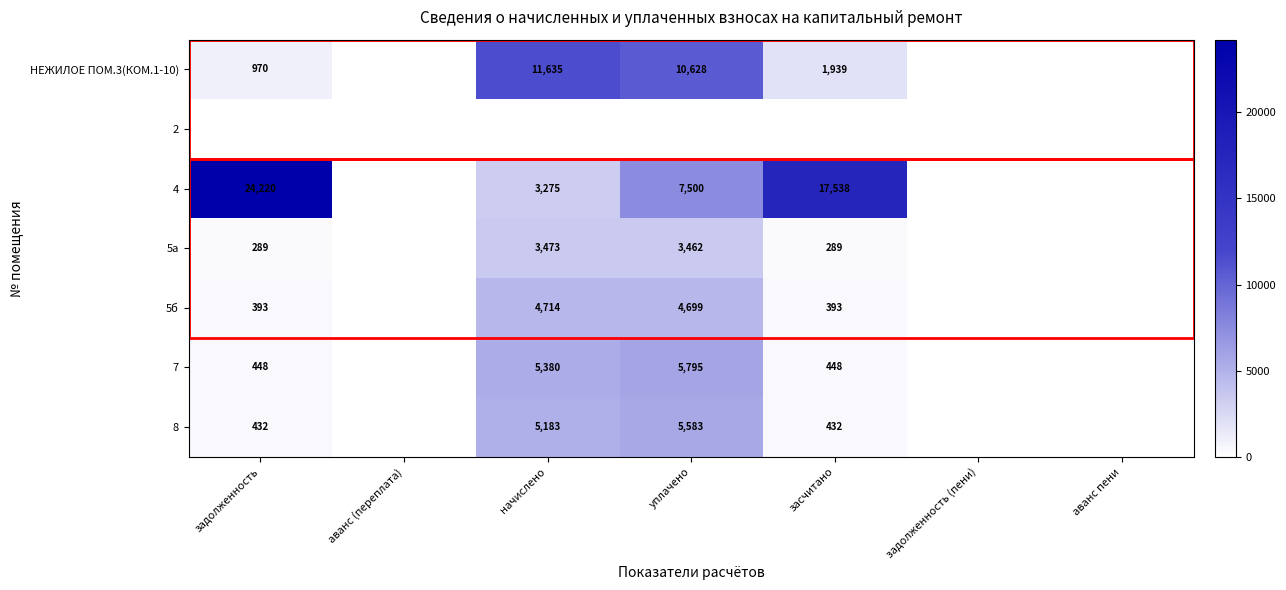

What is the difference between the 7 values at уплачено and начислено?

415